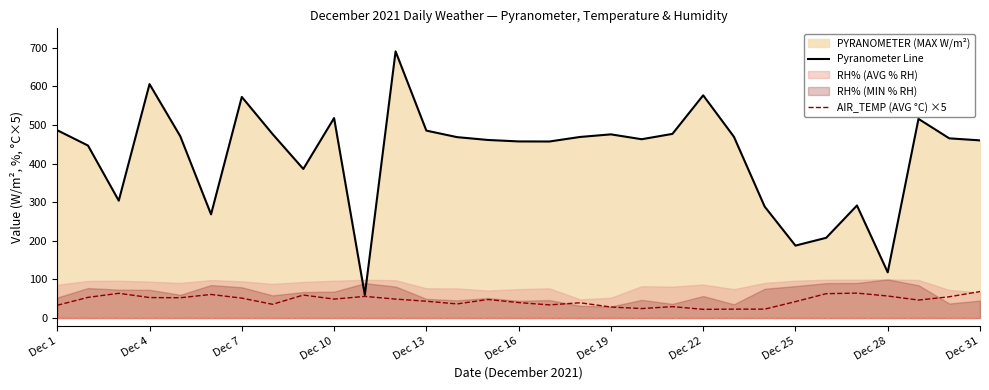

True or false: AIR_TEMP (AVG °C) ×5 has a value of 40.0 at Dec 16.

True